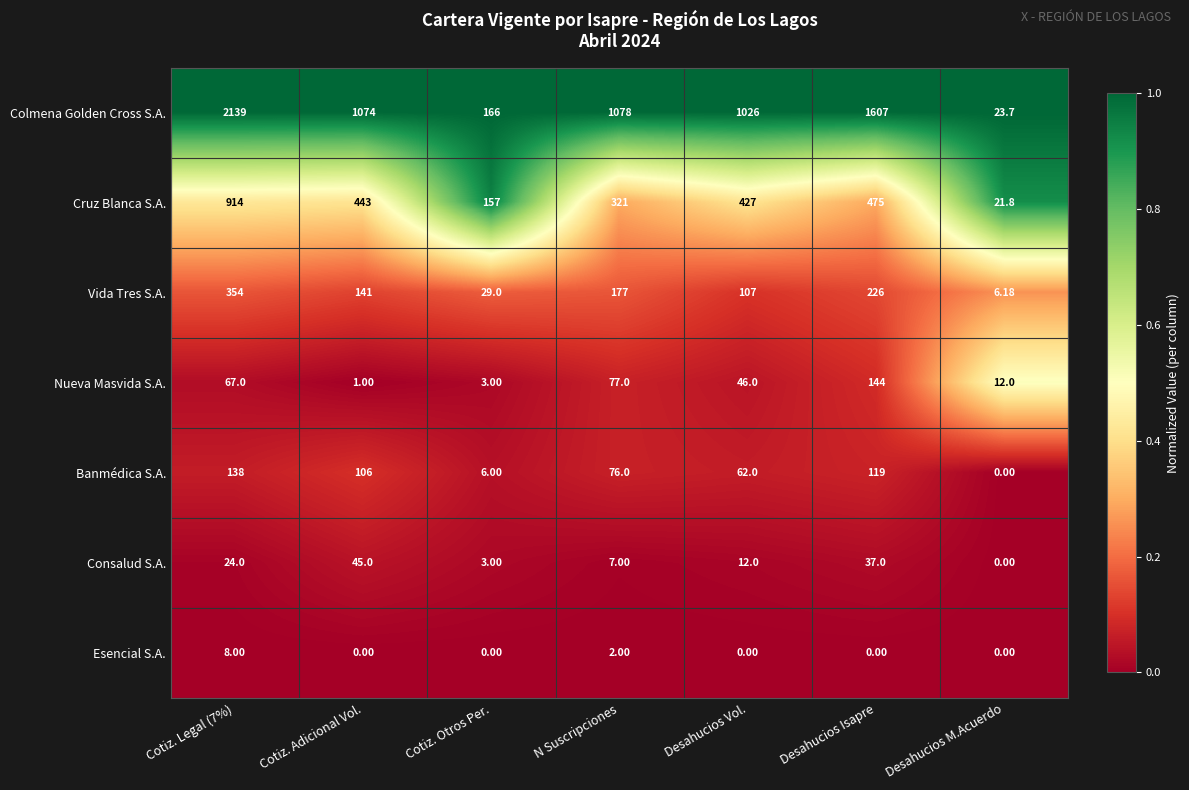

At which label is Colmena Golden Cross S.A. closest to 1081?

N Suscripciones